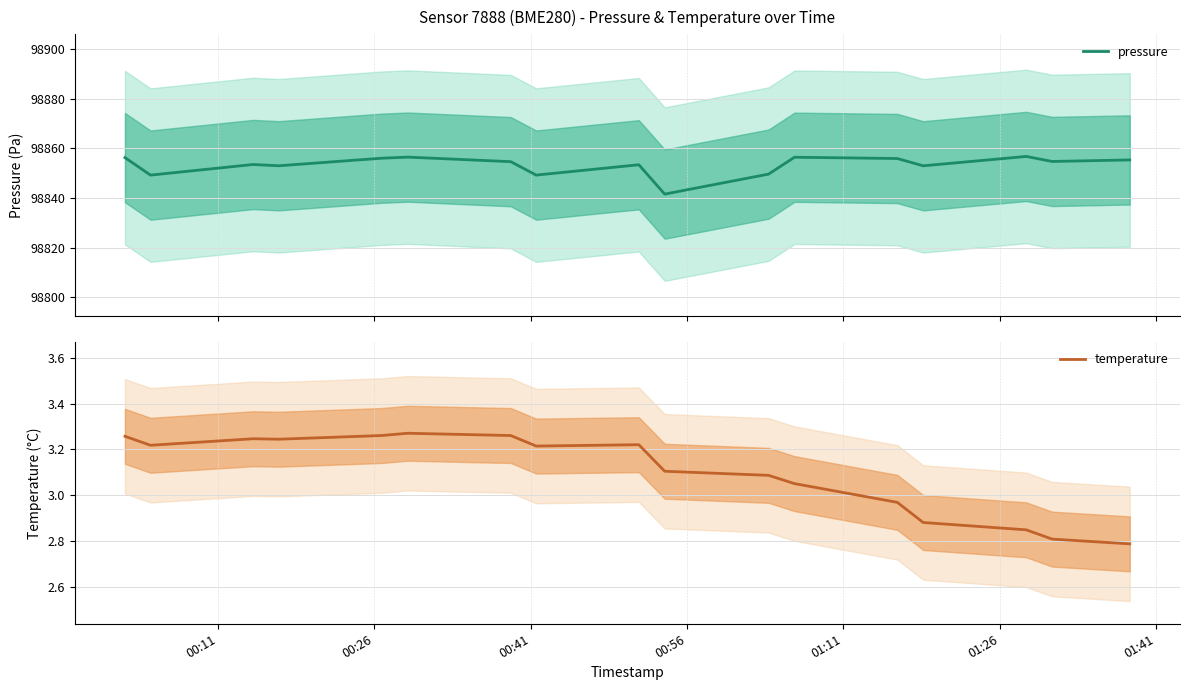

What is the highest value of the pressure series?

98856.8